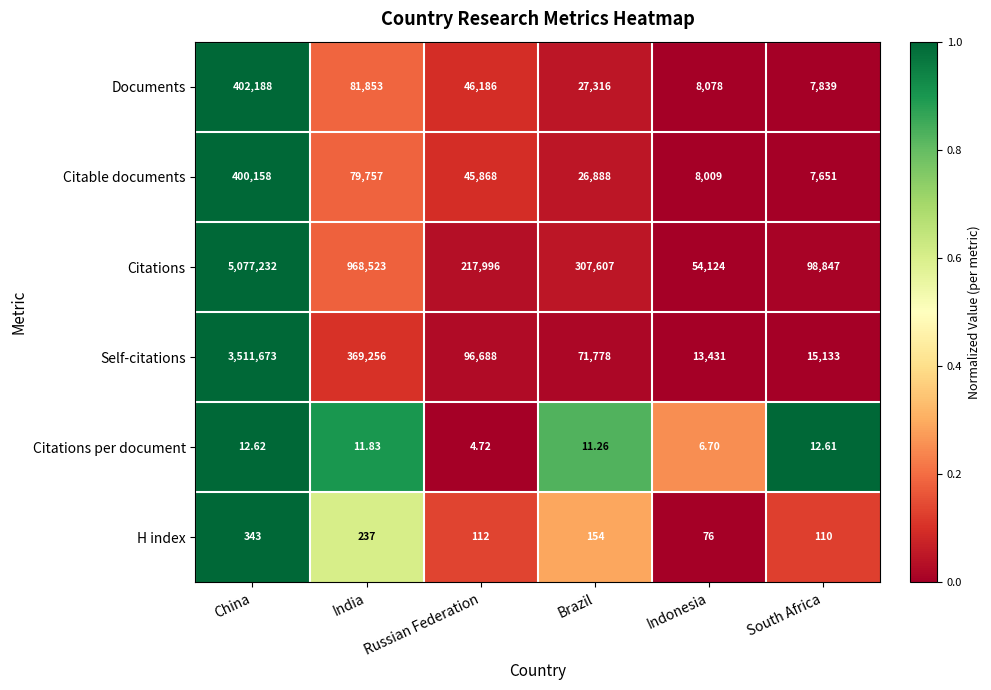

At which label does H index first exceed 154?

China